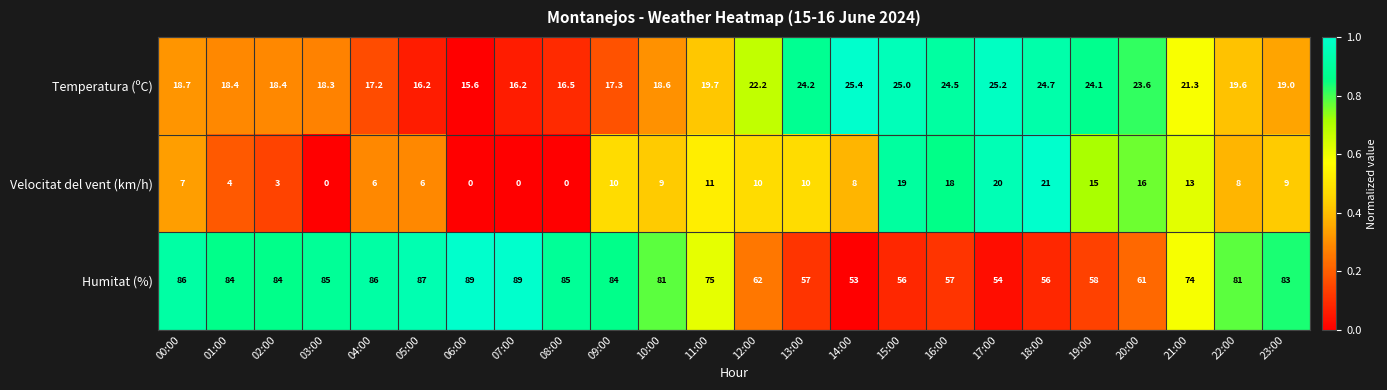

Rank the series at 16:00 from highest to lowest value.

Humitat (%), Temperatura (ºC), Velocitat del vent (km/h)